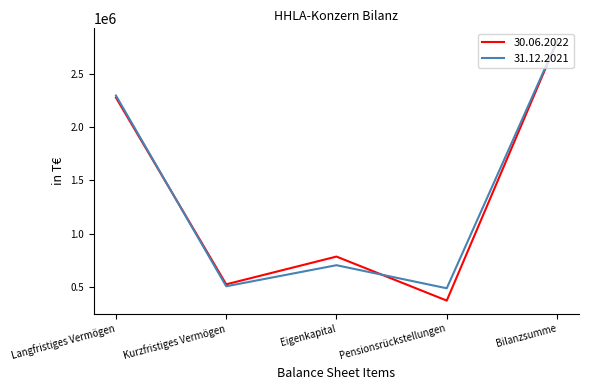

Reading left to right, what are all the values shown in this chart?

30.06.2022: Langfristiges Vermögen=2274946	Kurzfristiges Vermögen=526265	Eigenkapital=786032	Pensionsrückstellungen=373887	Bilanzsumme=2801211
31.12.2021: Langfristiges Vermögen=2294010	Kurzfristiges Vermögen=507885	Eigenkapital=705227	Pensionsrückstellungen=489300	Bilanzsumme=2801895